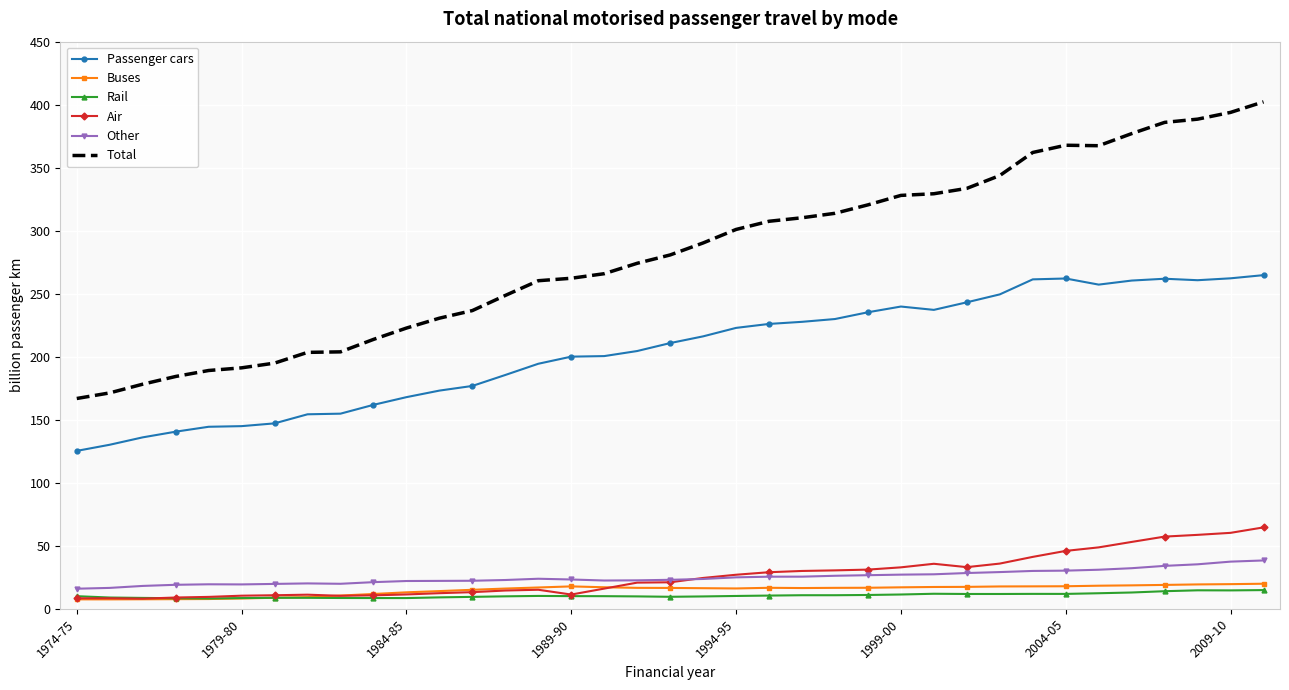

Which series has the widest spread of values?

Total